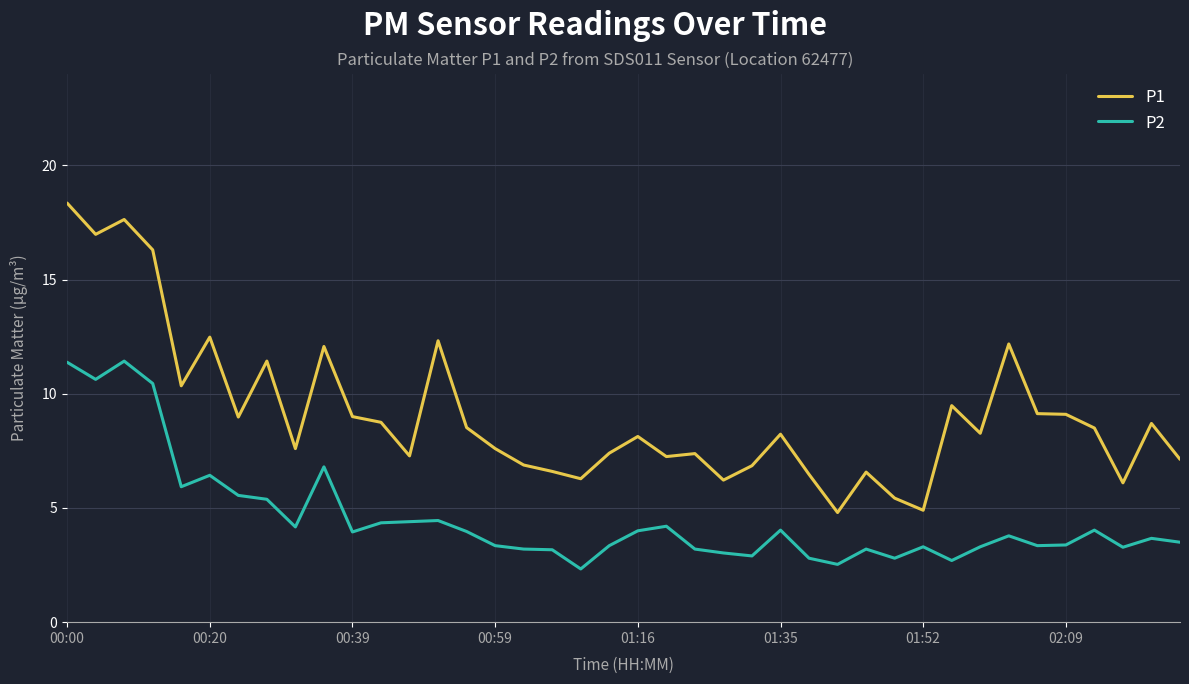

Is this an area chart (filled region under the line)?

No